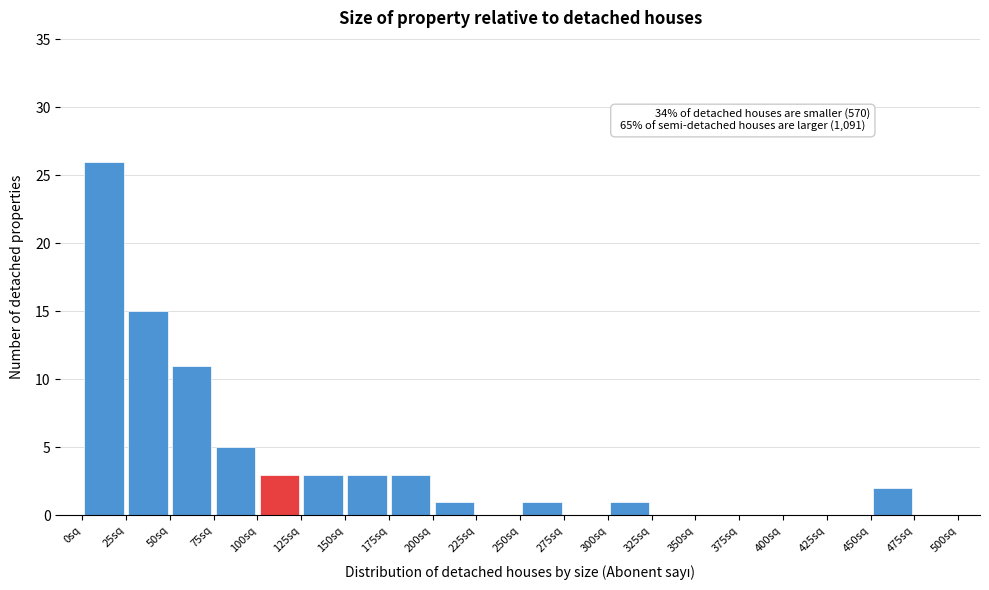

Which range on the x-axis has the tallest bar?

0 to 25